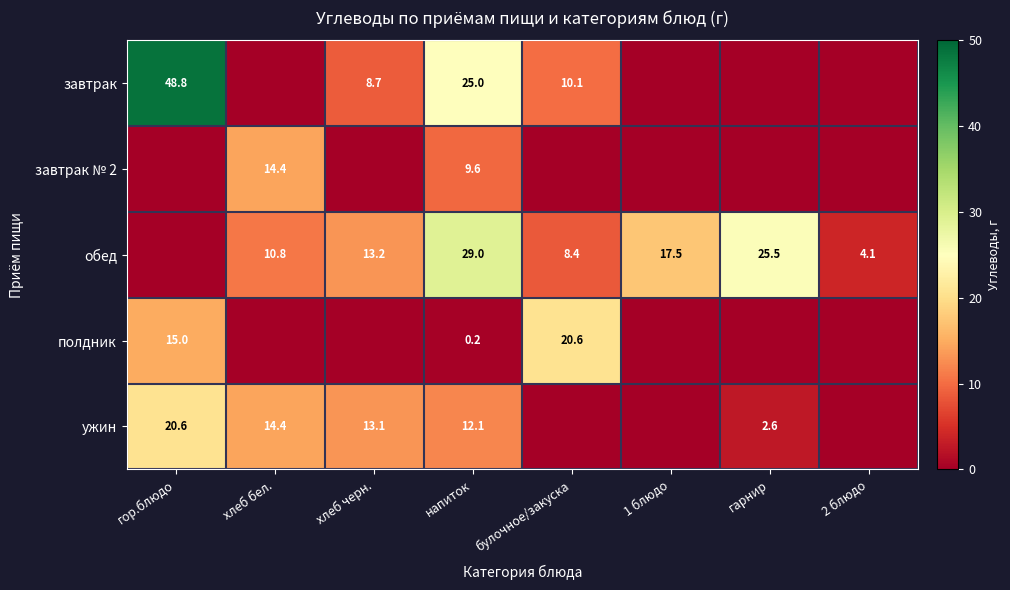

The value of обед at хлеб бел. is 10.8. True or false?

True